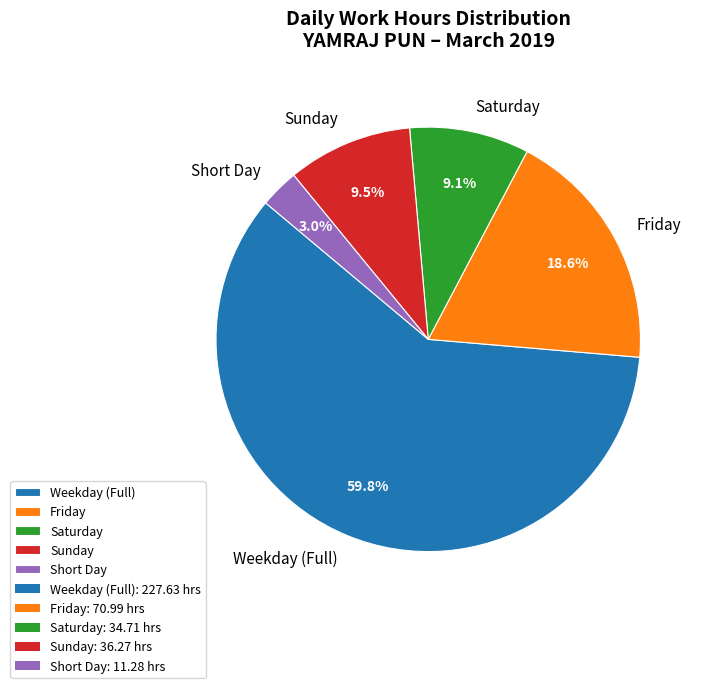

Is there a majority slice in this chart?

Yes